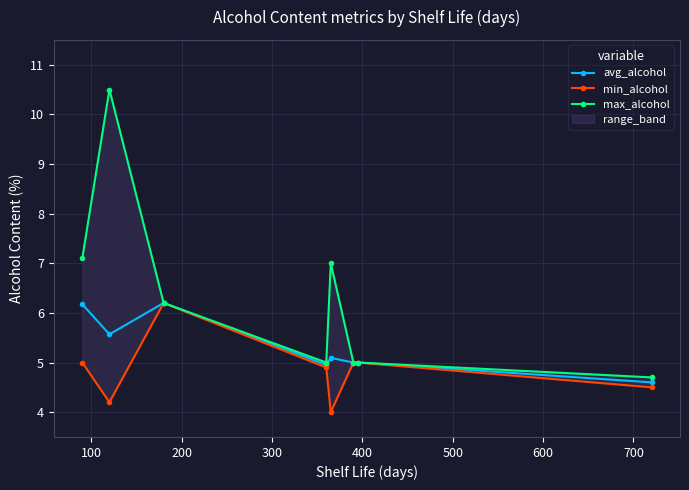

Reading left to right, list all the values displayed in this chart.

avg_alcohol: 6.2	5.6	6.2	5.0	5.1	5.0	5.0	4.6
min_alcohol: 5.0	4.2	6.2	4.9	4.0	5.0	5.0	4.5
max_alcohol: 7.1	10.5	6.2	5.0	7.0	5.0	5.0	4.7